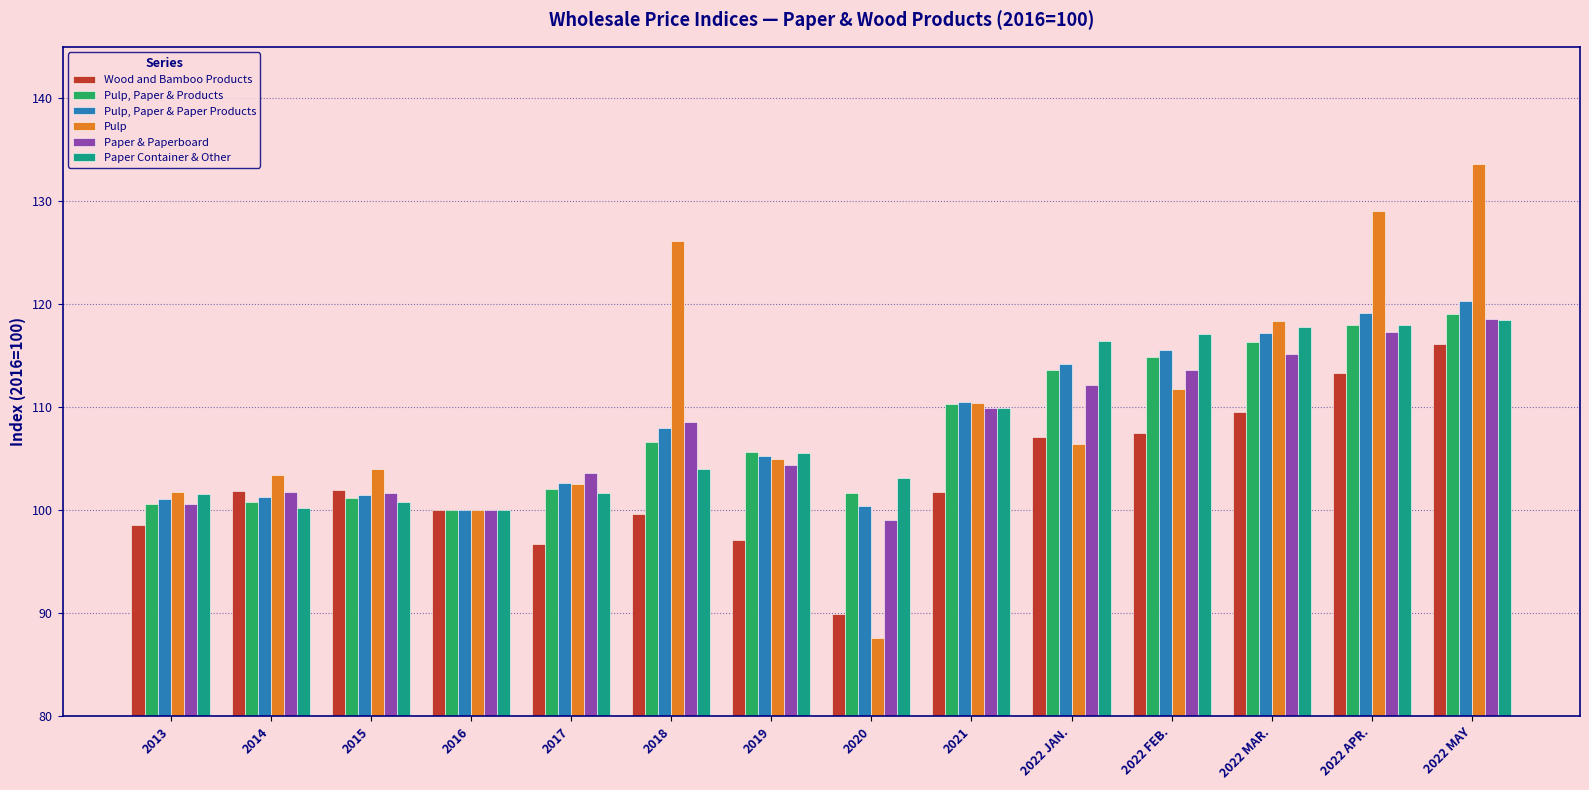

List the series in order of their peak value, highest first.

Pulp, Pulp, Paper & Paper Products, Pulp, Paper & Products, Paper & Paperboard, Paper Container & Other, Wood and Bamboo Products